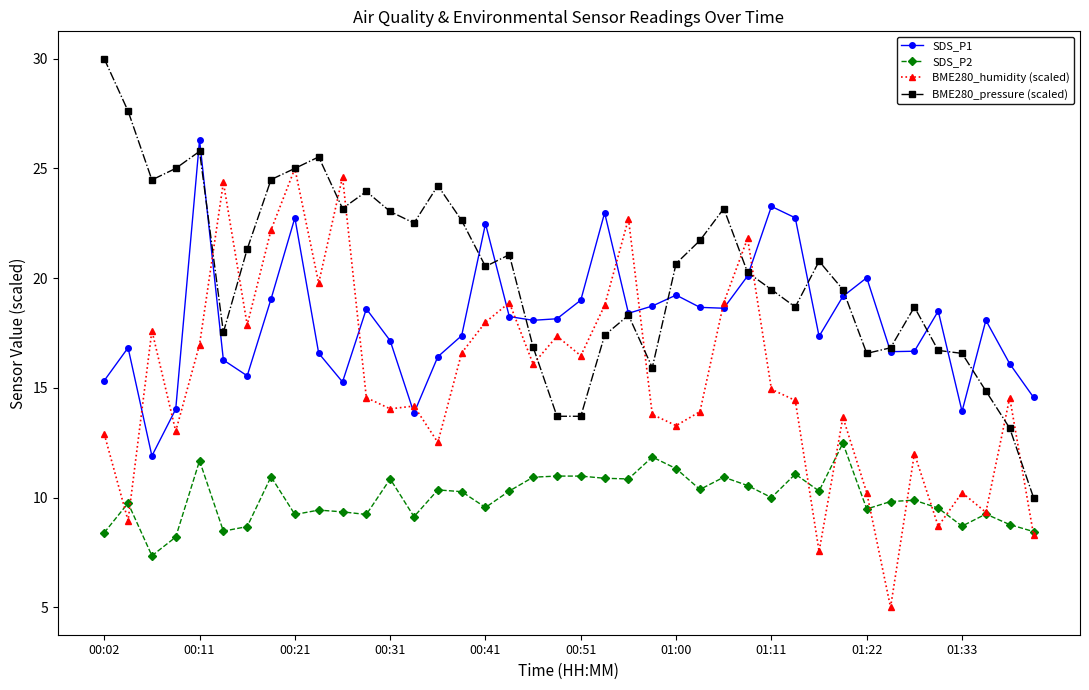

True or false: SDS_P2 and BME280_pressure (scaled) cross at least once.

False